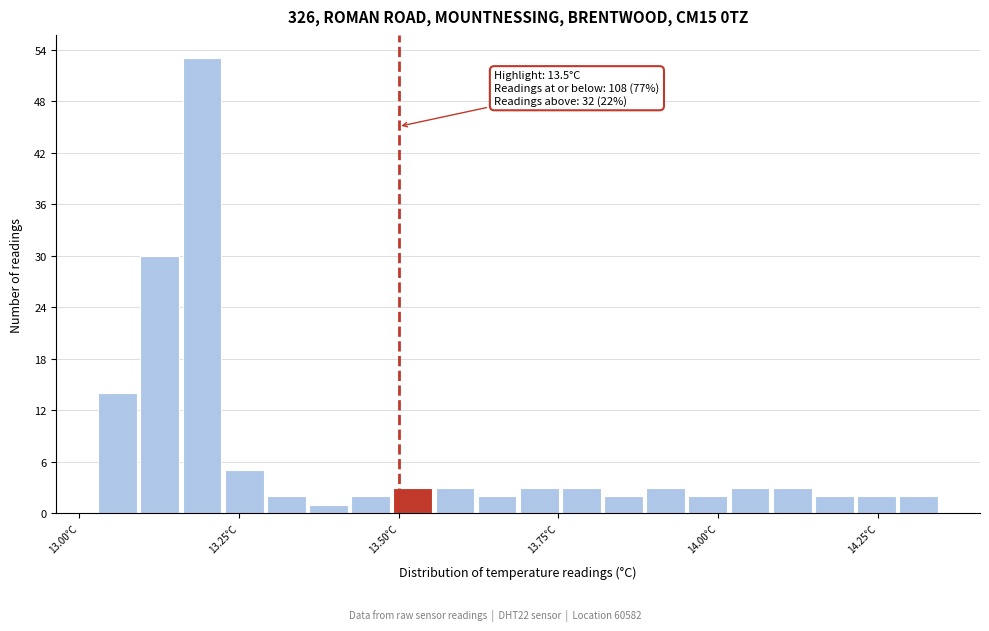

Around what value on the x-axis is the tallest bar? Give the approximate position of its centre, as read against the axis.

13.20